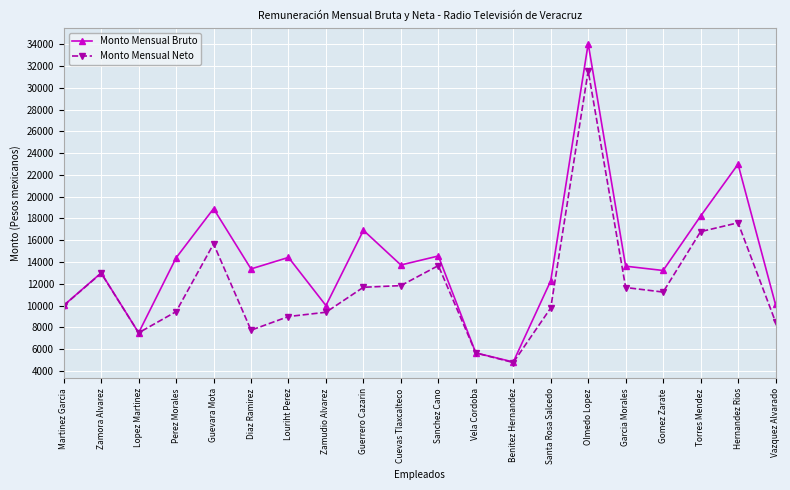

Which series changed the most between Zamora Alvarez and Olmedo Lopez?

Monto Mensual Bruto